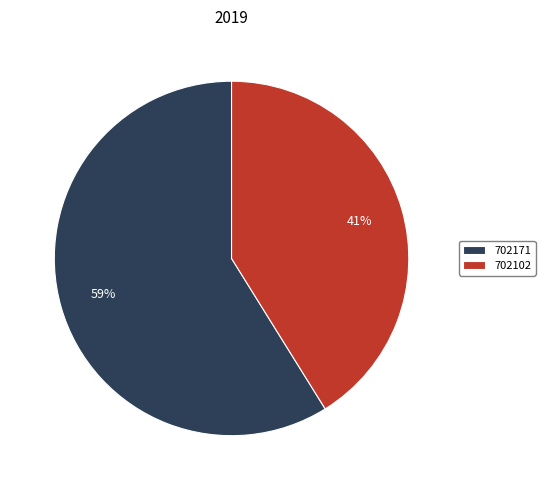

Which has a higher value, 702102 or 702171?

702171